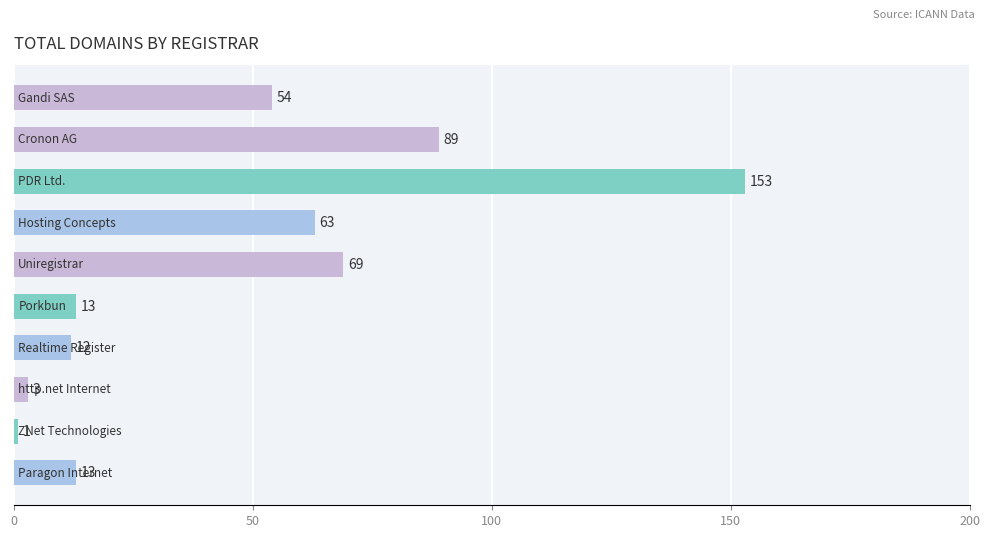

What is the maximum value shown in the chart?

153